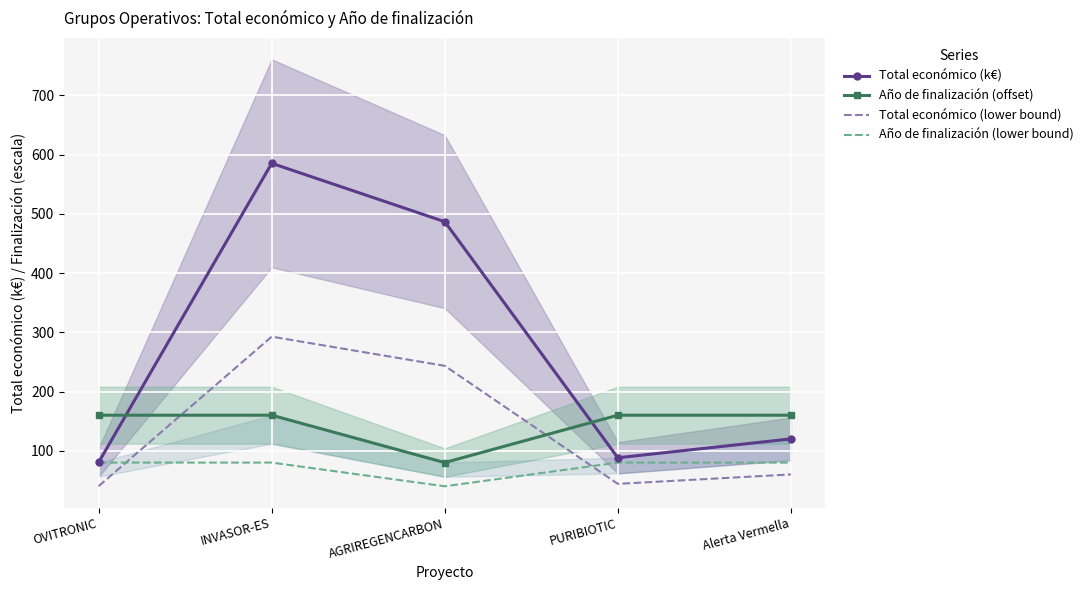

How many values in the Año de finalización (offset) series are below 160?

1